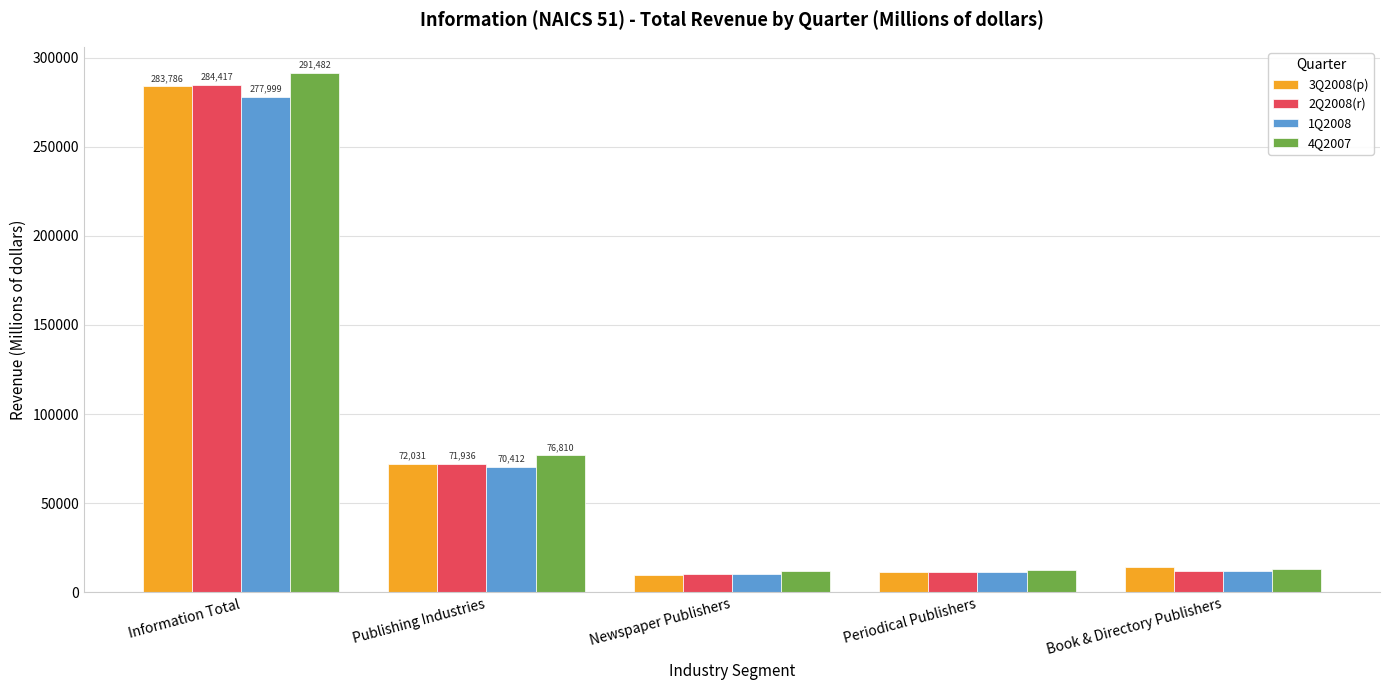

The 4Q2007 series shows 43859 at Publishing Industries. True or false?

False